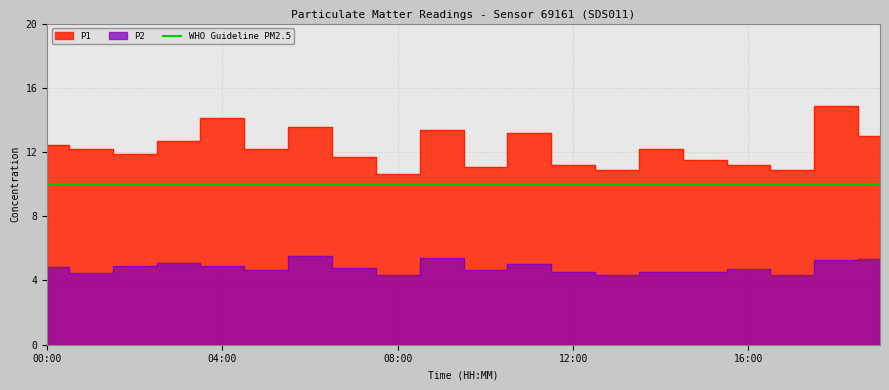

What is the sum of the P1 values at 17:00 and 08:00?

21.5